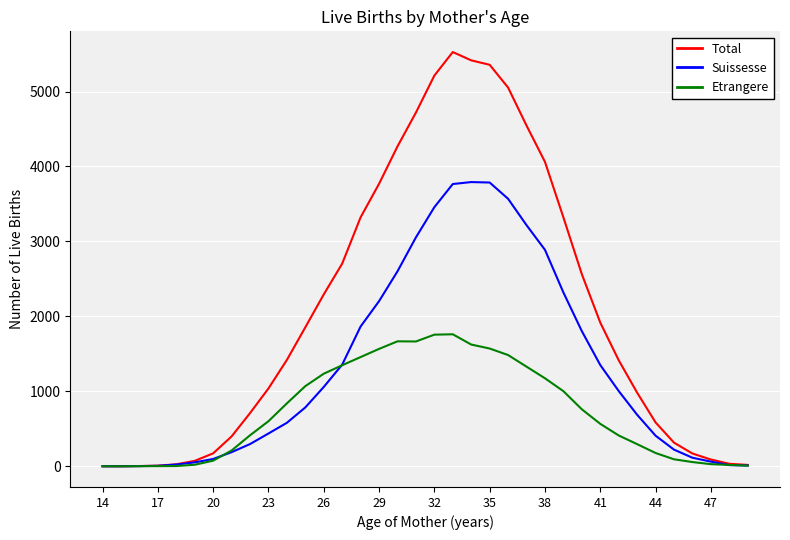

List the series in order of their peak value, lowest first.

Etrangere, Suissesse, Total